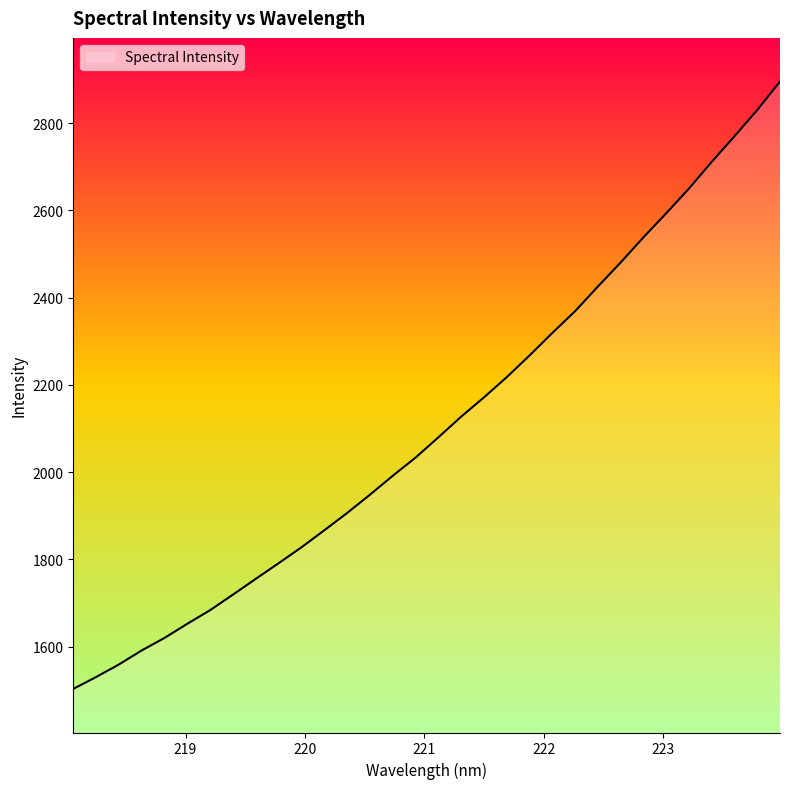

What is the maximum value shown in the chart?

2895.6